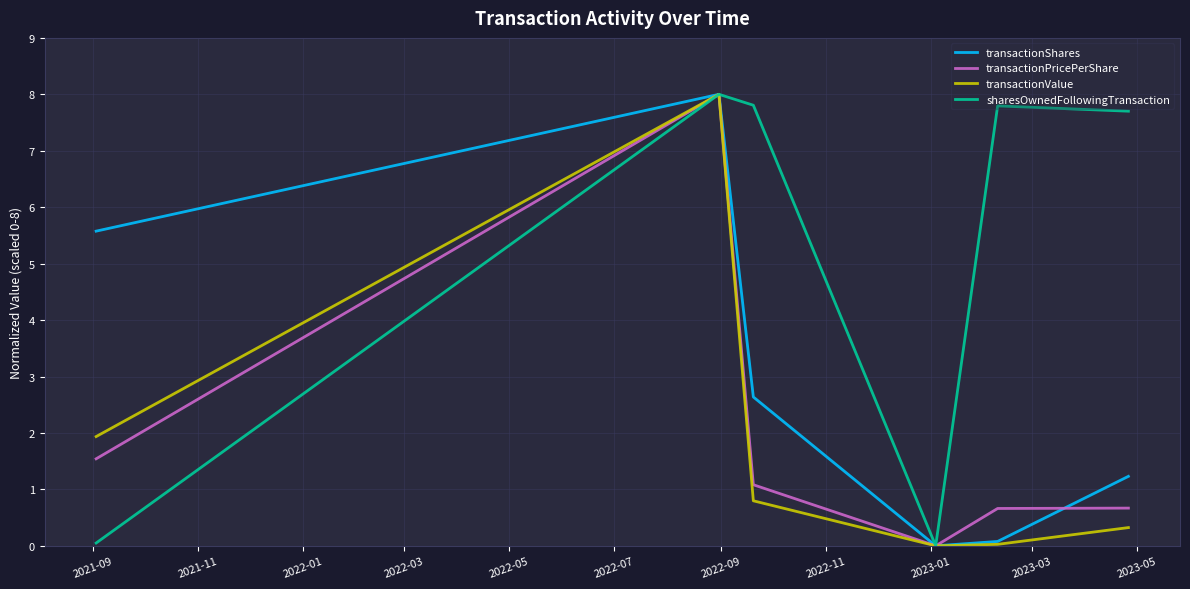

Which series has the largest total across all categories?

sharesOwnedFollowingTransaction